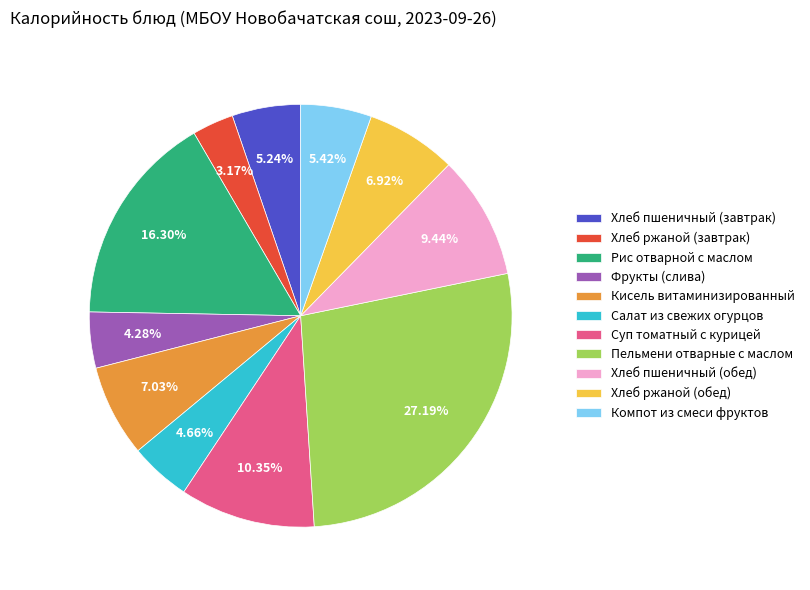

What portion of the pie excludes Фрукты (слива)?

95.7%